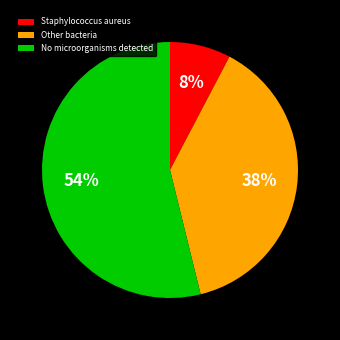

To the nearest percent, what is the difference between the No microorganisms detected and Staphylococcus aureus slice percentages?

46%